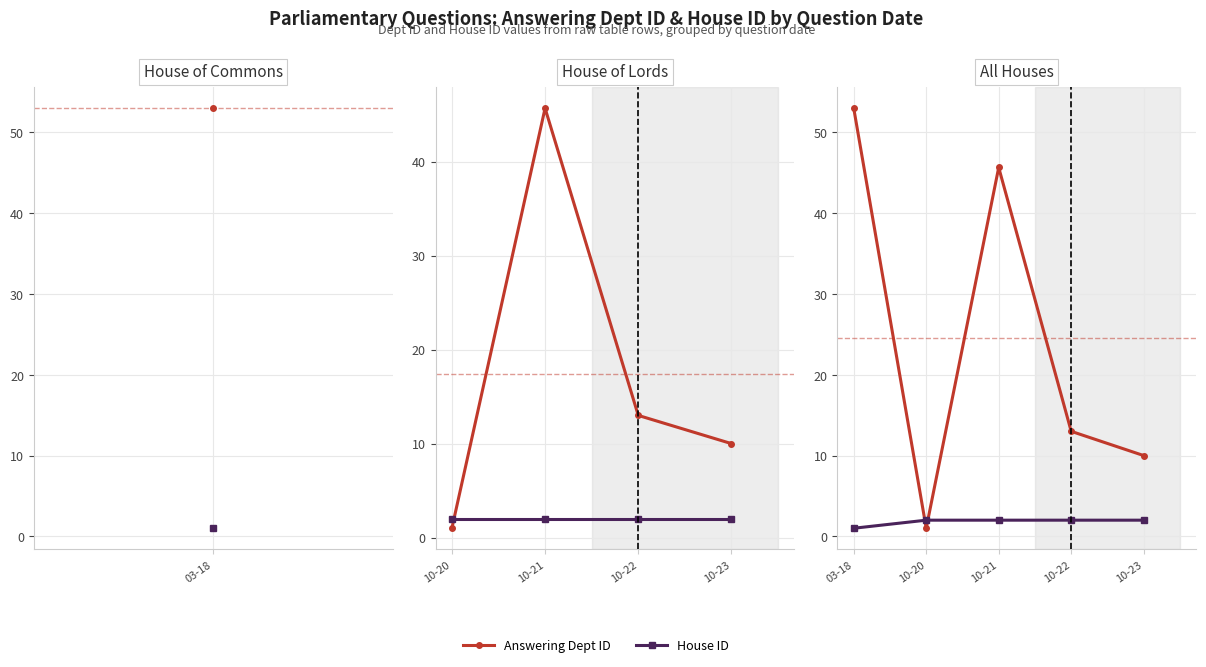

How many intersections are there between Answering Dept ID and House ID?

2